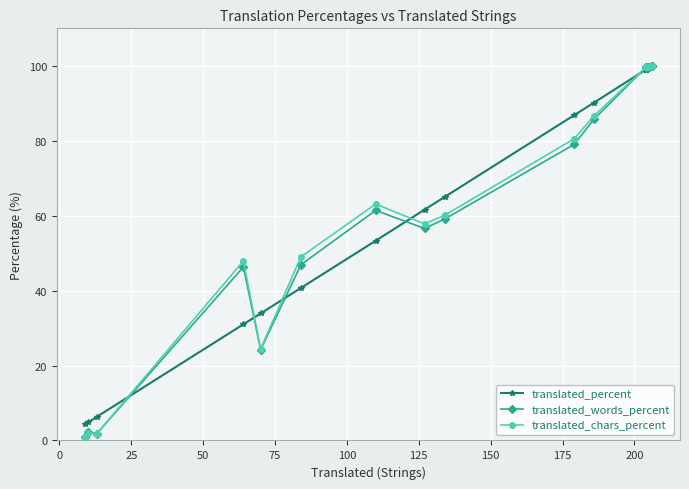

Reading left to right, transcribe all the data shown in this chart.

translated_percent: 4.3	4.8	6.3	31.0	33.9	40.7	53.3	61.6	65.0	86.8	90.2	99.0	99.0	99.5	99.5	100.0	100.0	100.0	100.0	100.0
translated_words_percent: 1.0	2.2	1.8	46.3	24.2	46.9	61.4	56.6	59.1	79.0	85.8	99.6	99.6	99.7	99.7	100.0	100.0	100.0	100.0	100.0
translated_chars_percent: 0.9	2.1	1.8	47.9	24.4	49.0	63.1	57.8	60.1	80.5	86.7	99.6	99.6	99.8	99.8	100.0	100.0	100.0	100.0	100.0